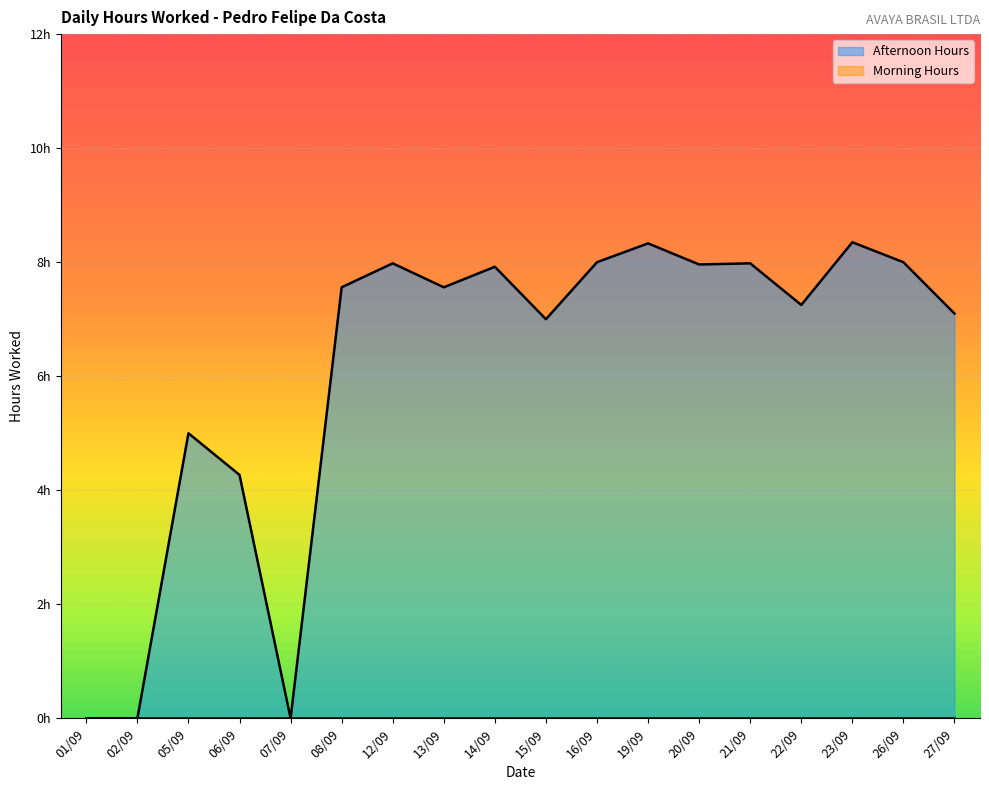

Count the number of data series in this chart.

1